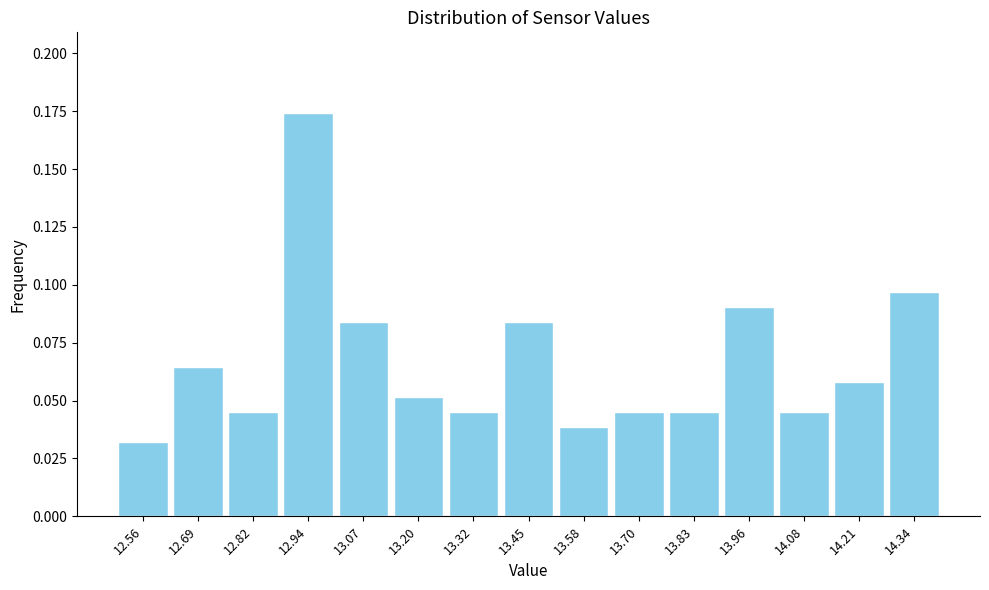

What is the sum of all values?

1.0